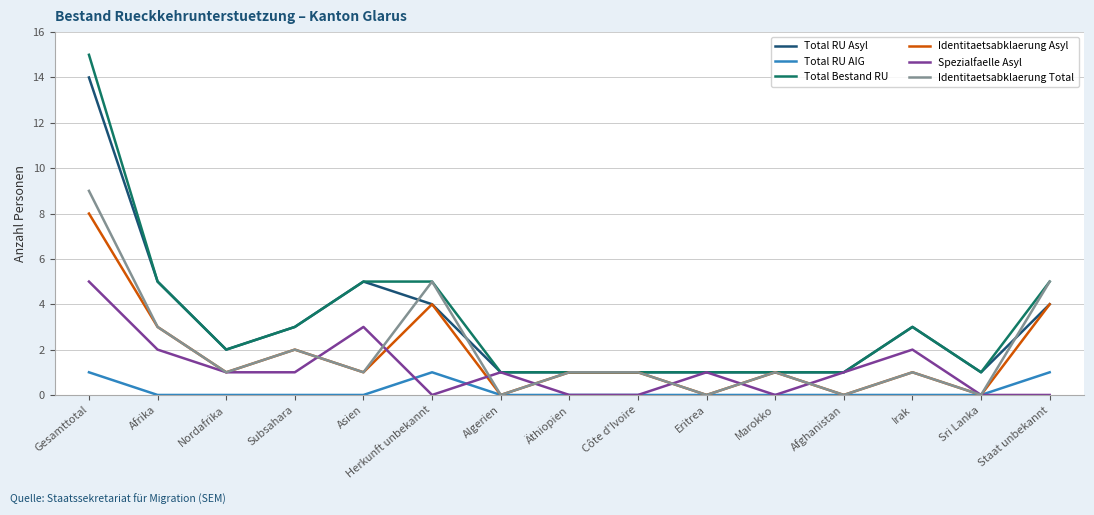

Is the value of Identitaetsabklaerung Asyl at Äthiopien greater than the value of Total RU Asyl at Subsahara?

No